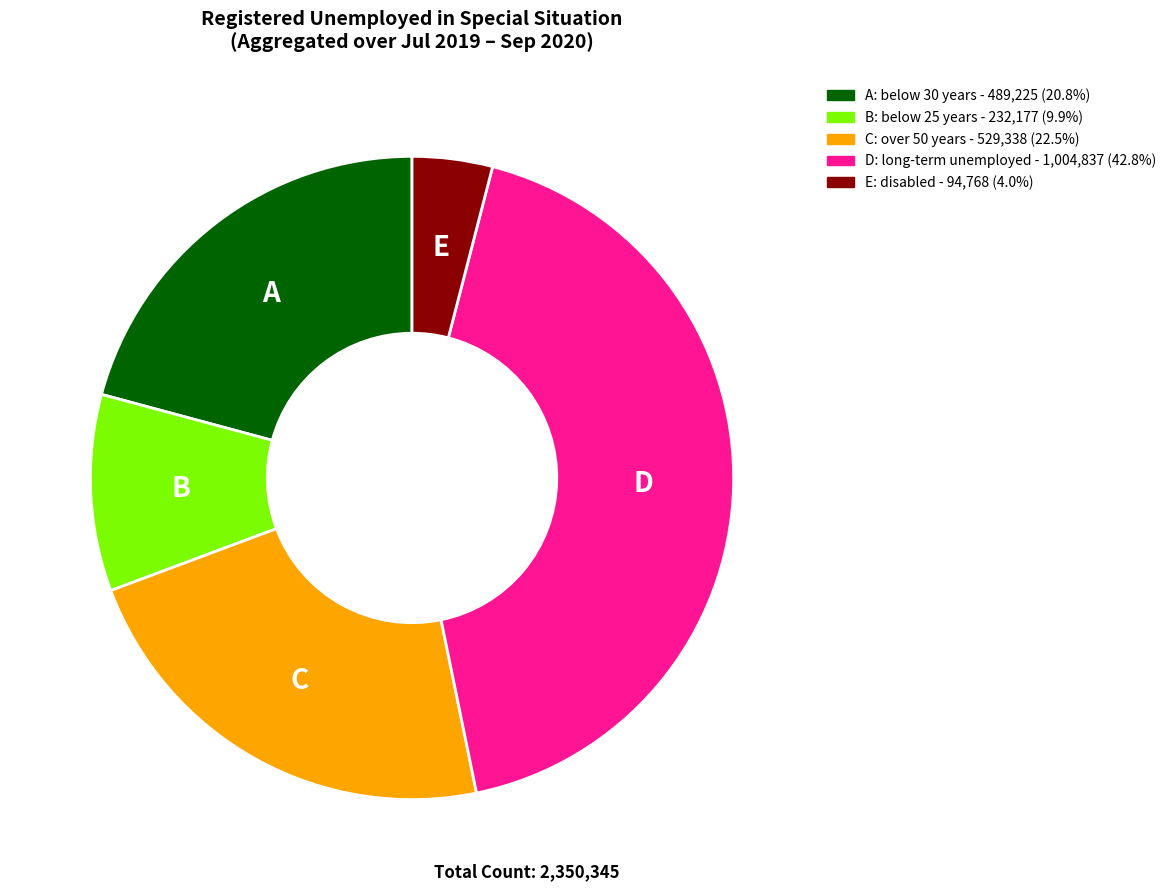

Combined, do B: below 25 years - 232,177 (9.9%) and D: long-term unemployed - 1,004,837 (42.8%) account for over 50%?

Yes